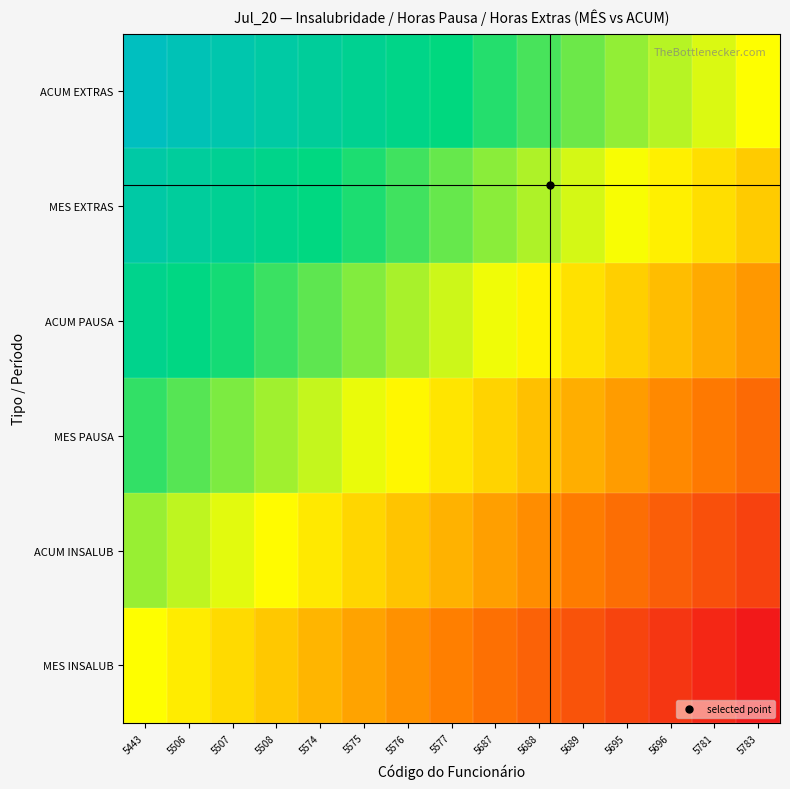

Between 5443 and 5506, which is larger?

5443